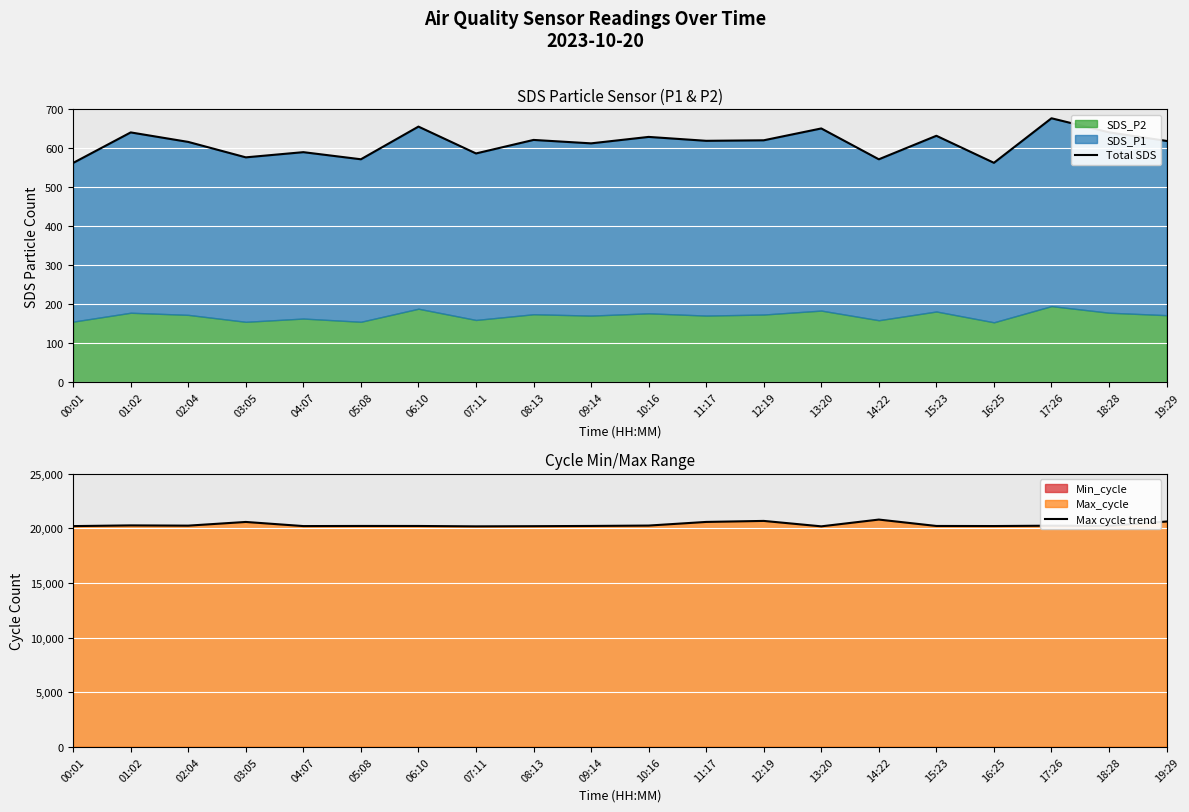

What is the highest value of the Max cycle trend series?

20812